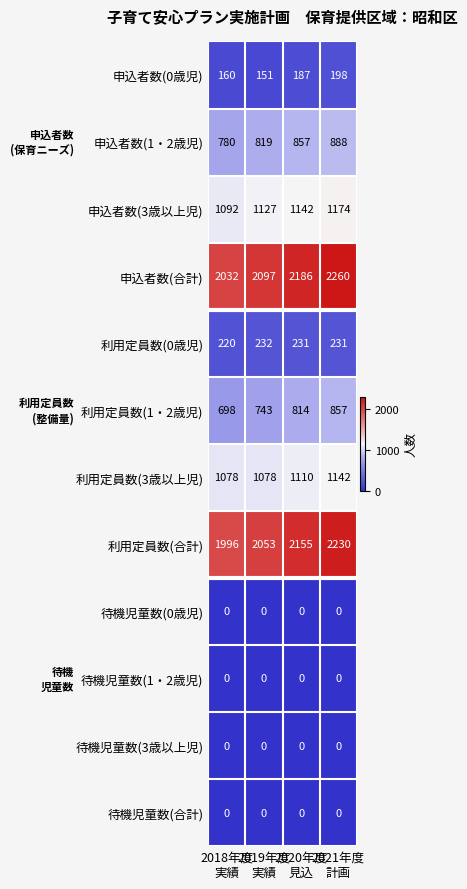

At how many categories does at least one series exceed 1712?

4